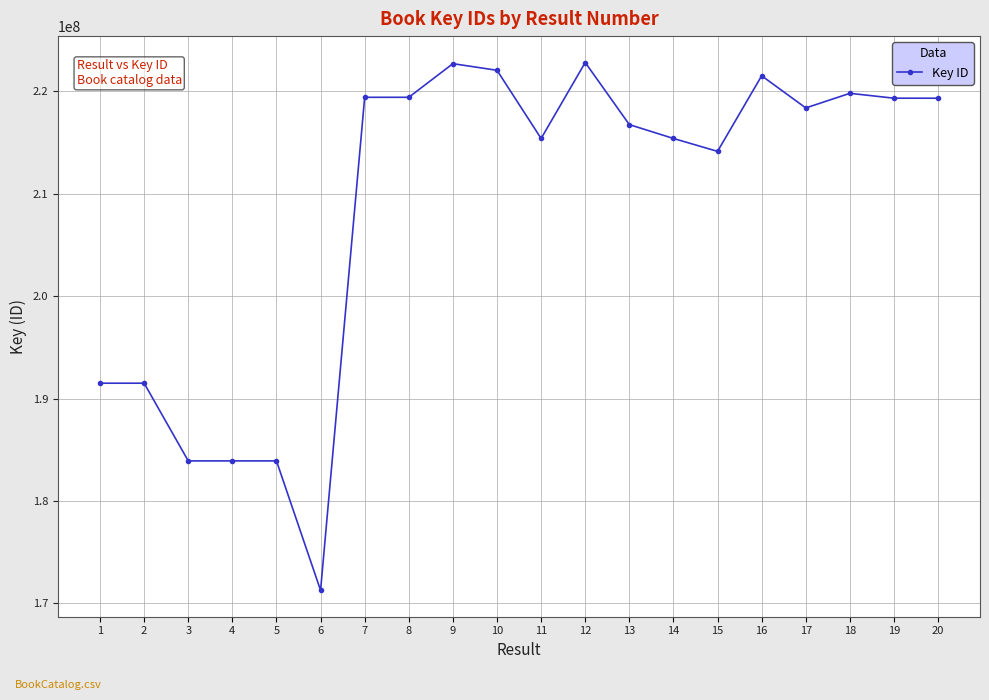

What is the value of the 12th point from the left?

222794430